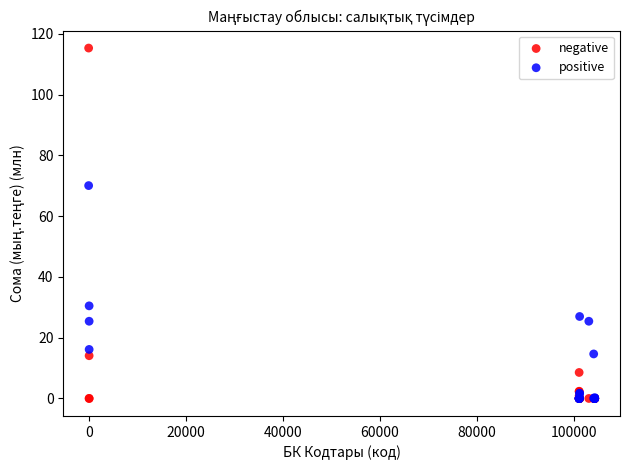

Across all series, what Y value is closest to 57?

70.1